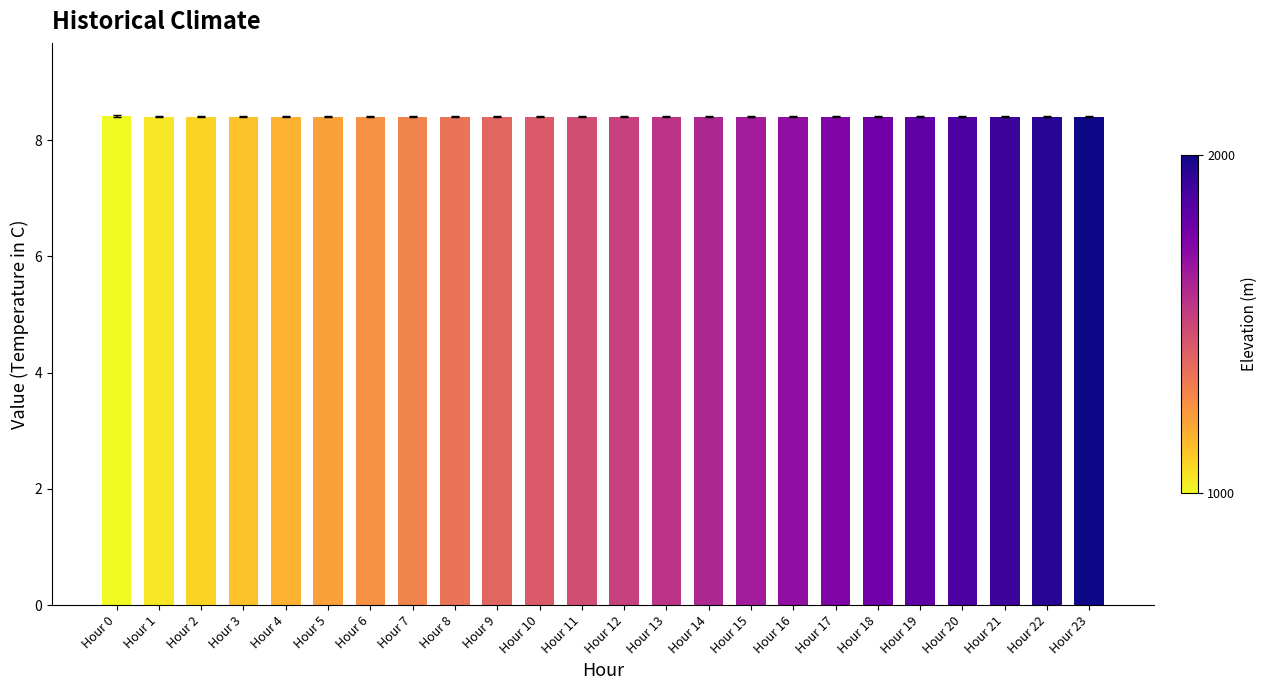

What is the smallest value displayed?

8.4